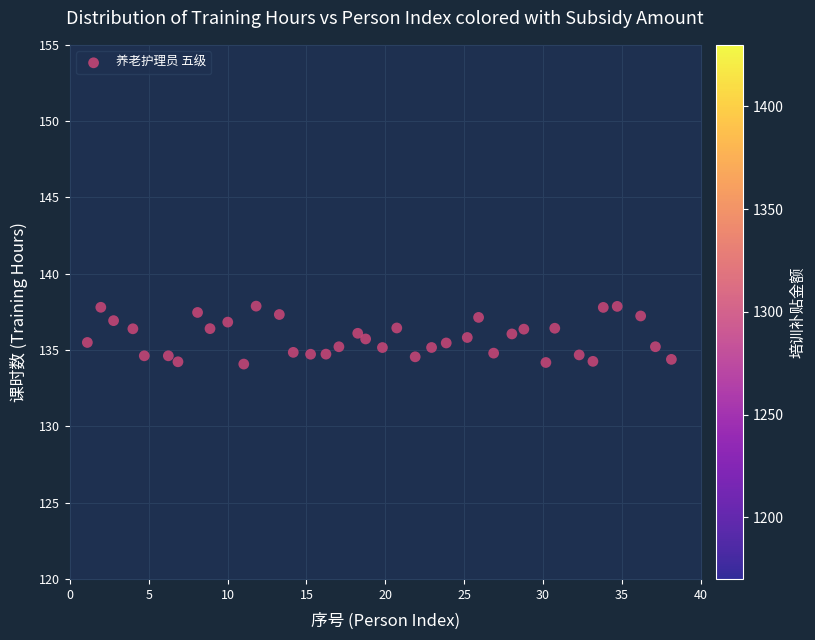

What is the range of Y values (max minus min)?

3.8